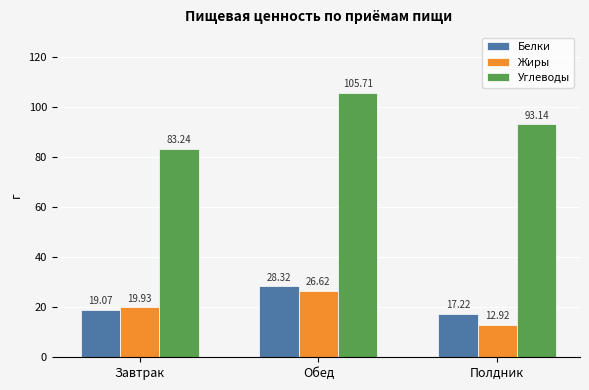

What is the spread (max minus min) of values at Обед?

79.1